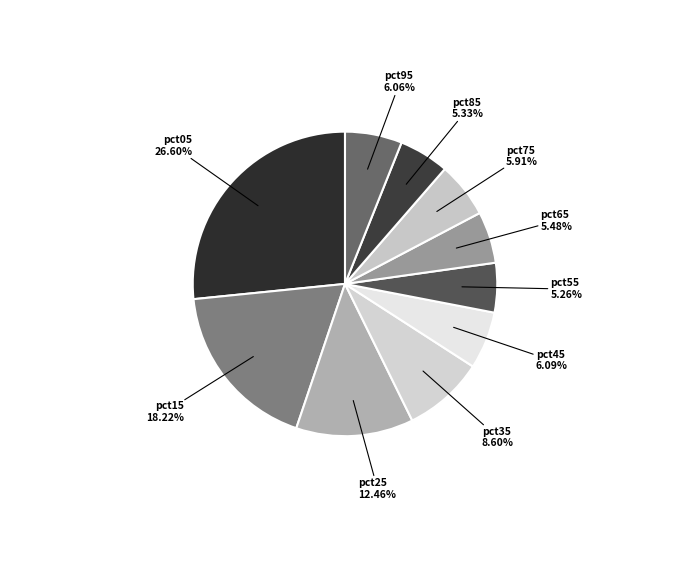

The pct35 slice represents 9% of the pie. True or false?

True